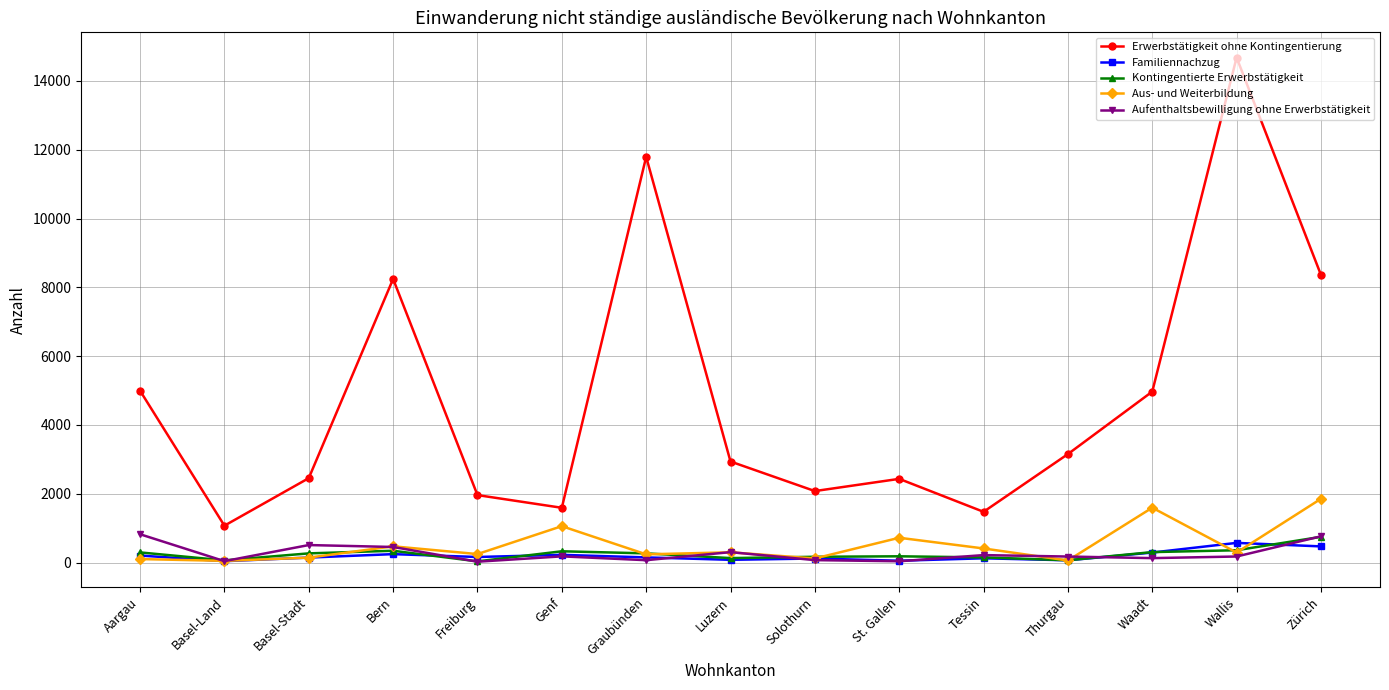

What are all the series names shown in the legend?

Erwerbstätigkeit ohne Kontingentierung, Familiennachzug, Kontingentierte Erwerbstätigkeit, Aus- und Weiterbildung, Aufenthaltsbewilligung ohne Erwerbstätigkeit